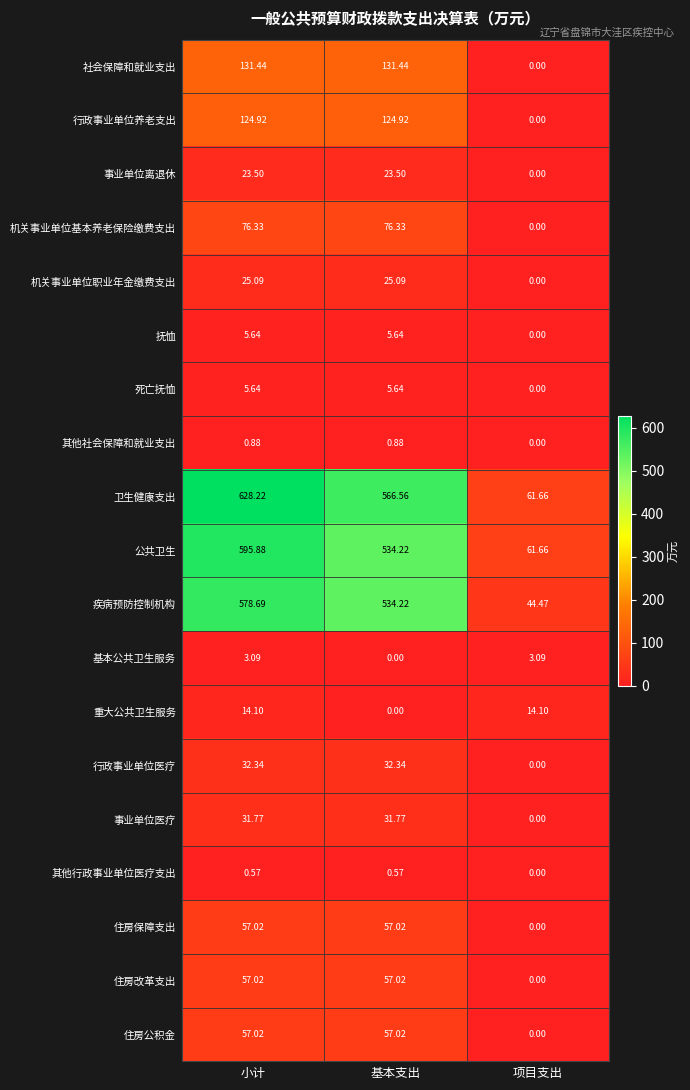

What is the total value across all series at 小计?

2449.2